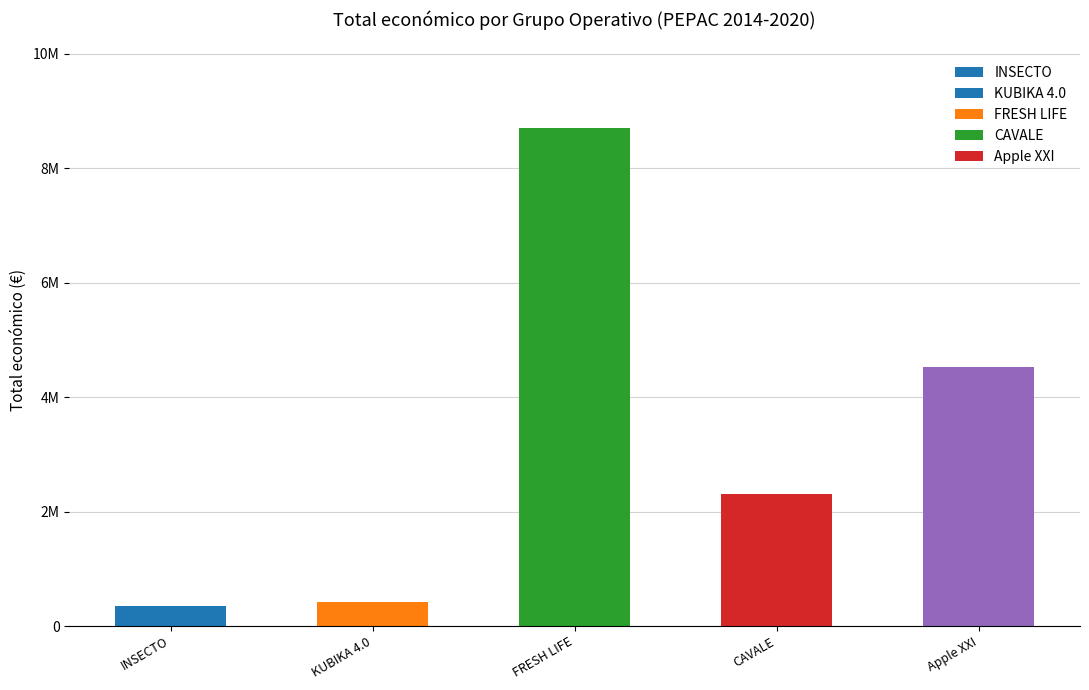

What is the minimum value shown in the chart?

344243